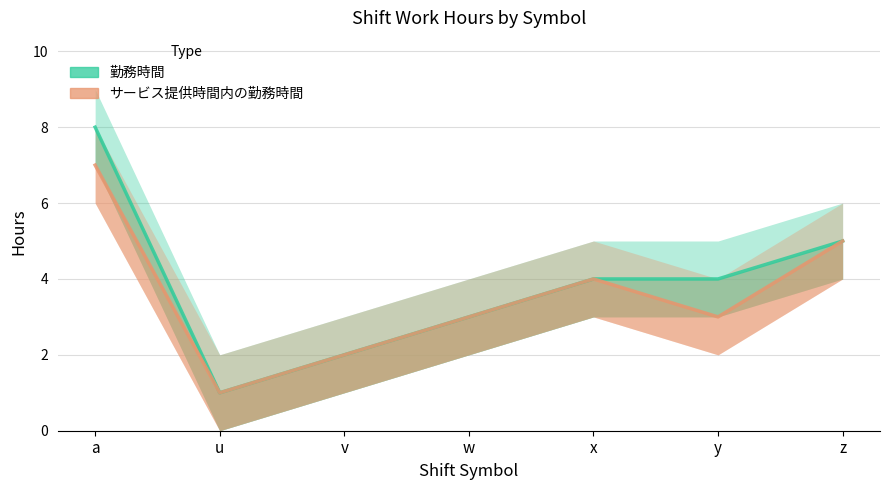

What is the value of the 勤務時間 point at the 2nd from the left?

1